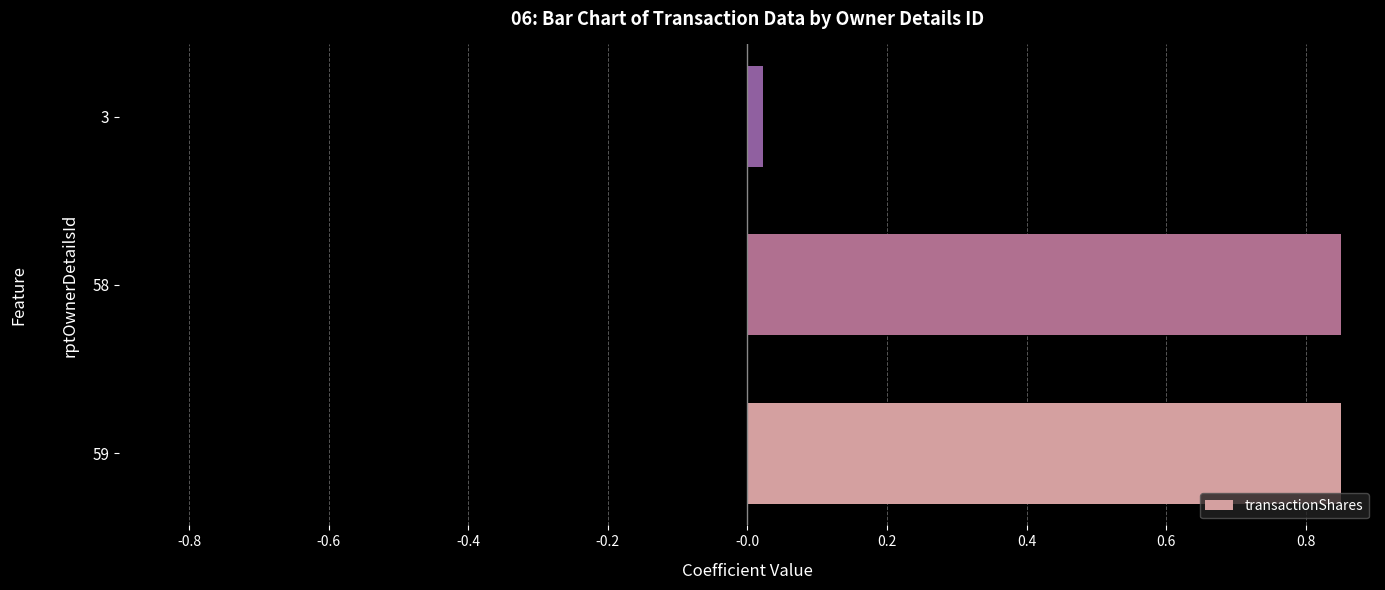

What is the sum of all values?

1.7